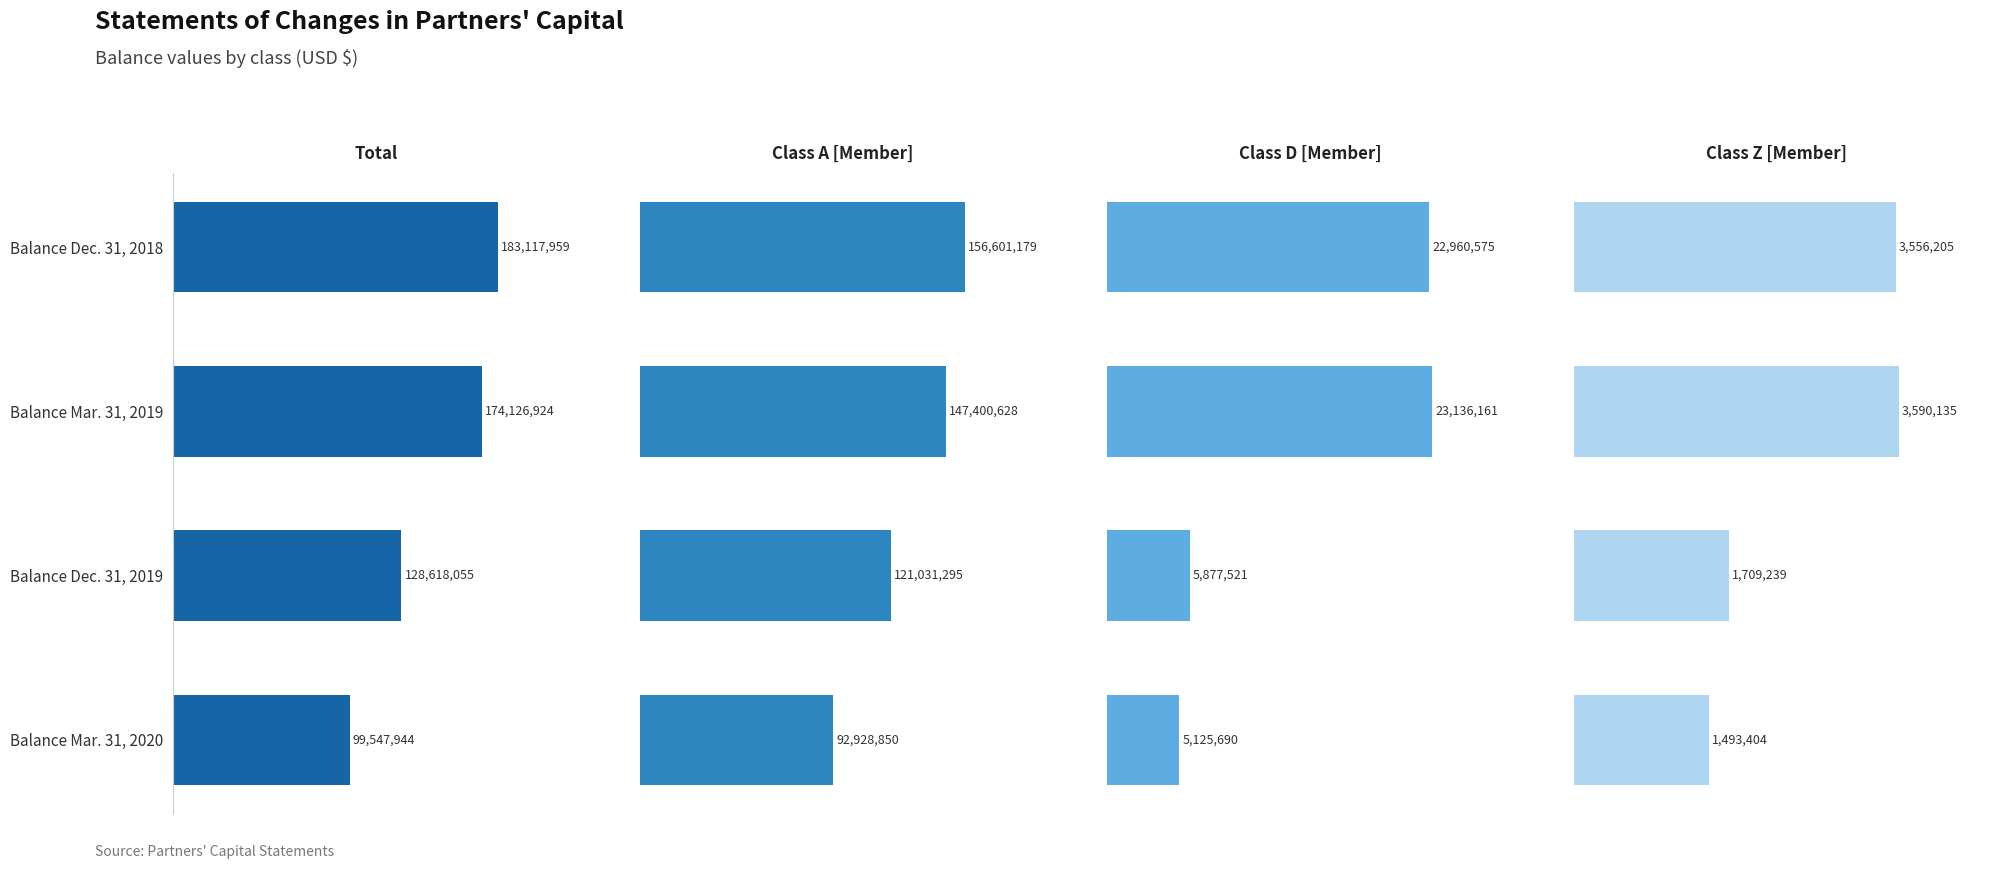

What is the difference between the Total values at Balance Mar. 31, 2020 and Balance Mar. 31, 2019?

74578980